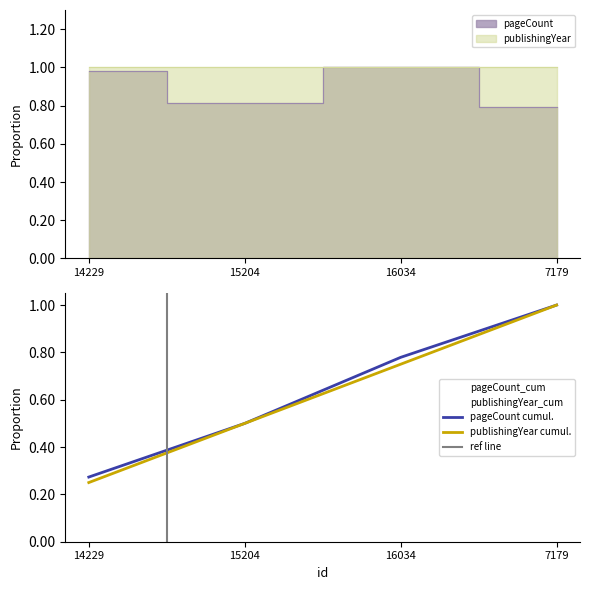

Rank the categories by value from lowest to highest.

7179, 15204, 14229, 16034